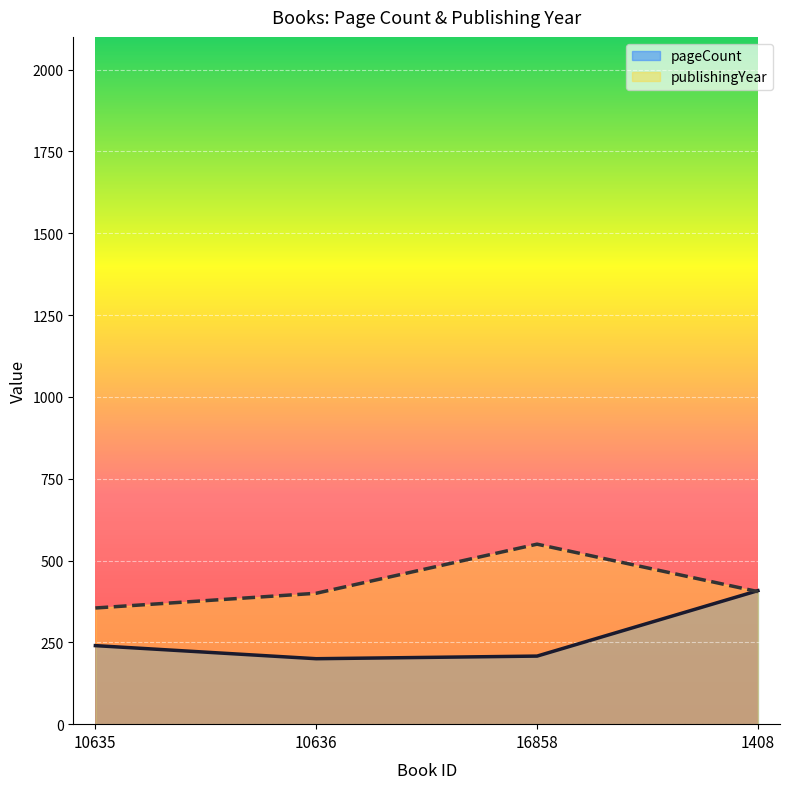

What is the highest value of the publishingYear series?

550